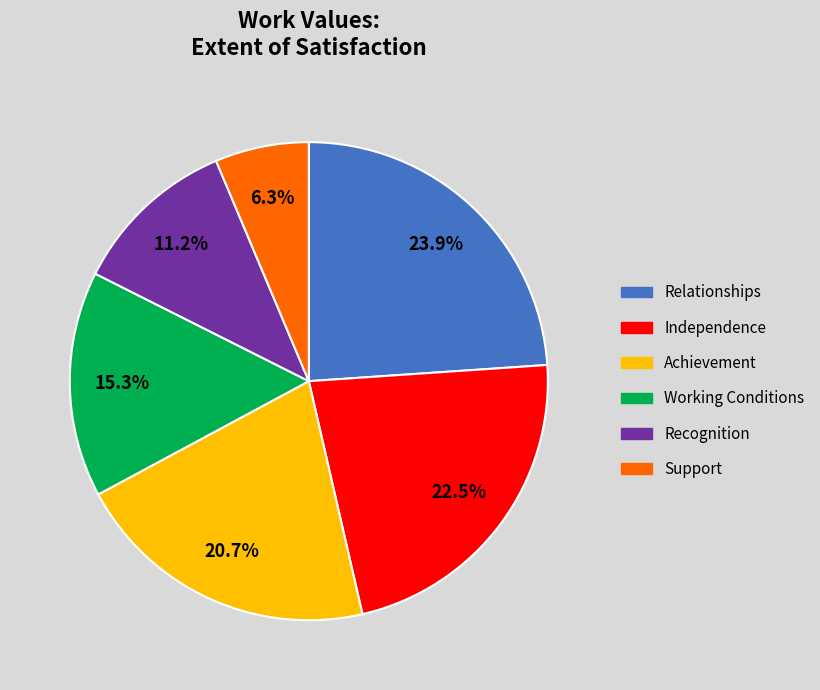

To the nearest percent, what is the average slice percentage?

17%